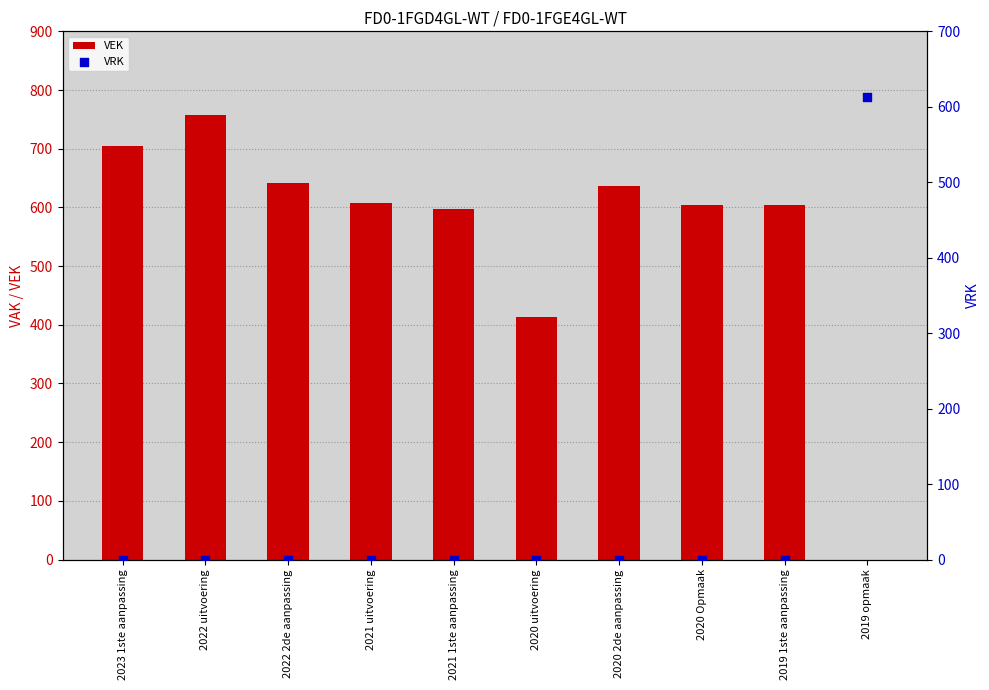

Which series has the widest spread of Y values?

VEK